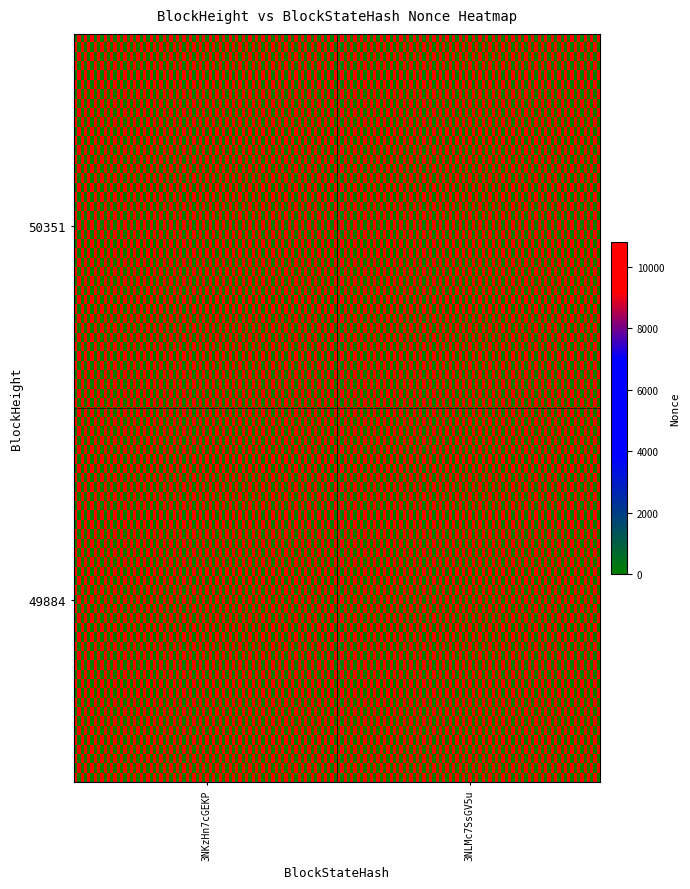

Which series has the largest total across all categories?

50351